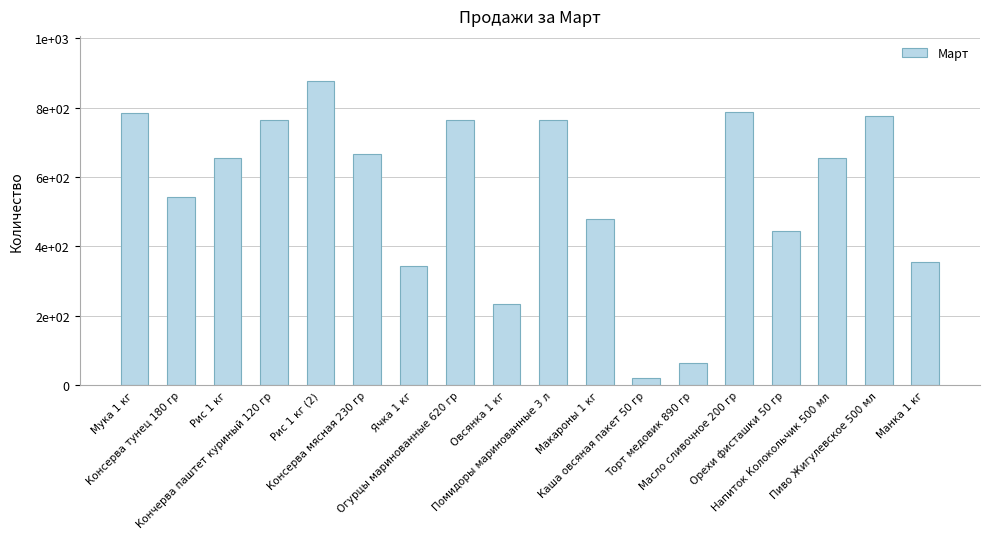

At which label does the data first exceed 656?

Мука 1 кг